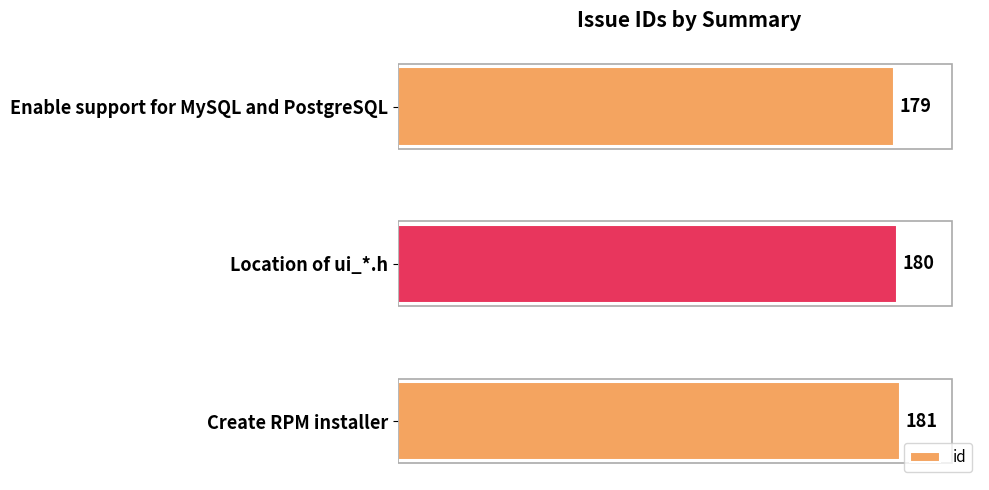

Which category has the lowest value across all series?

Enable support for MySQL and PostgreSQL